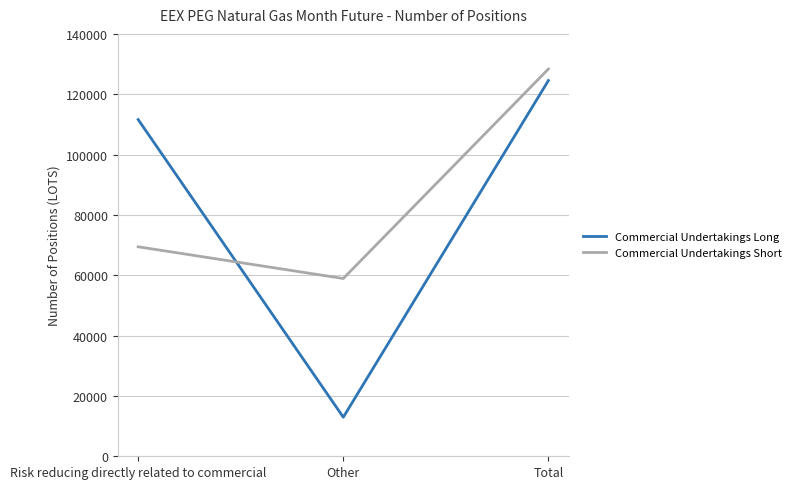

True or false: Commercial Undertakings Short has a value of 90596 at Other.

False